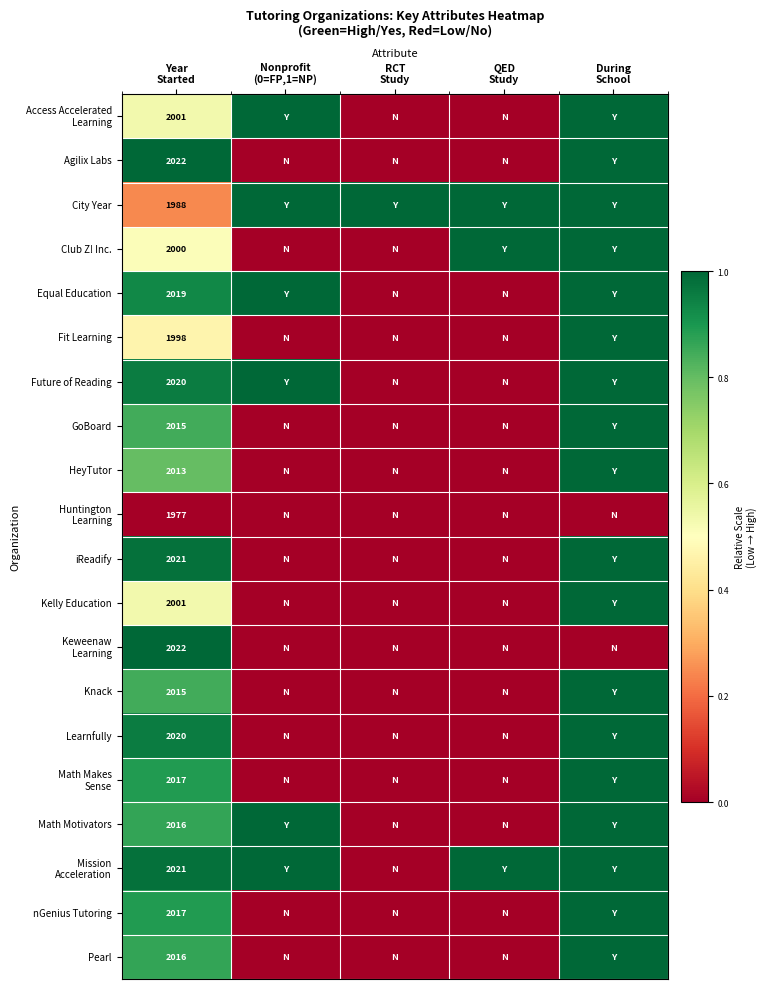

Between Year
Started and RCT
Study, which is larger?

Year
Started